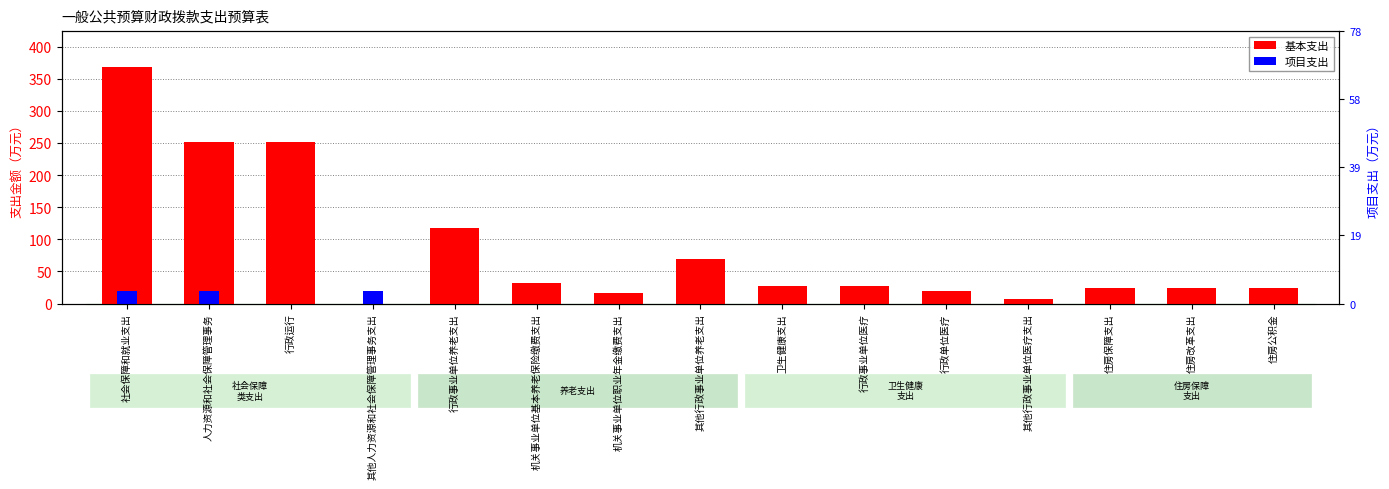

What is the label of the 6th bar from the left?

机关事业单位基本养老保险缴费支出